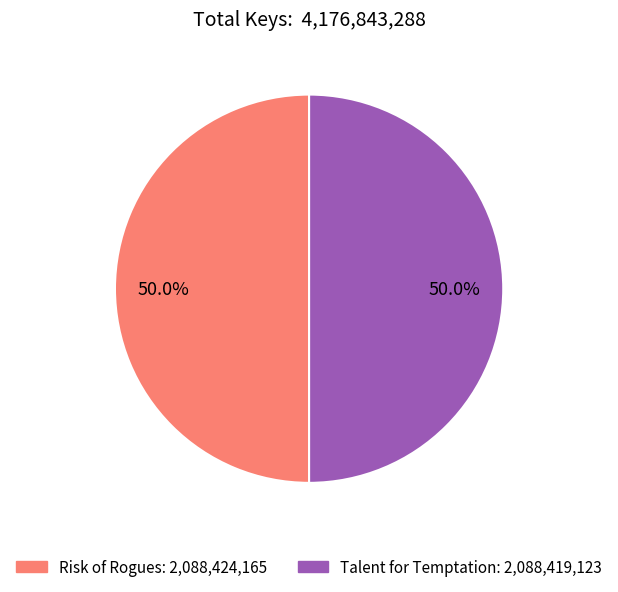

How many slices are in this pie chart?

2